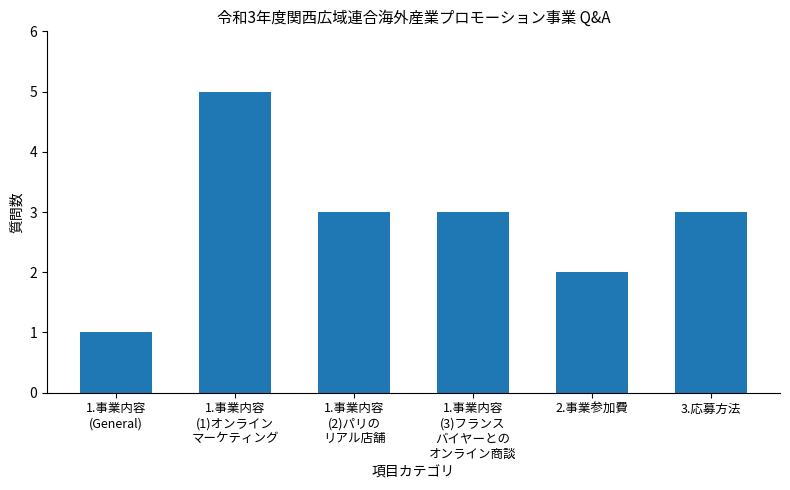

Count the number of categories in the chart.

6